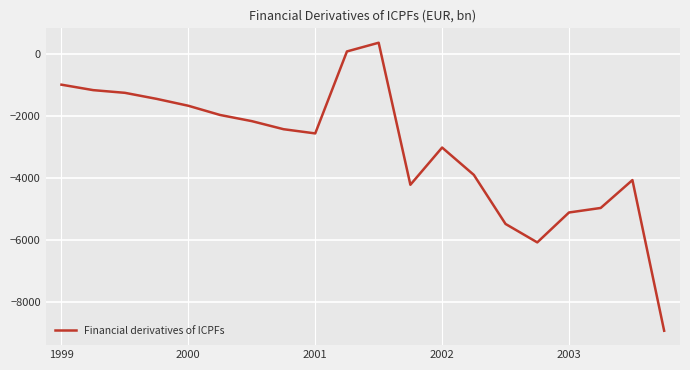

What is the difference between the maximum and minimum values?

9306.7